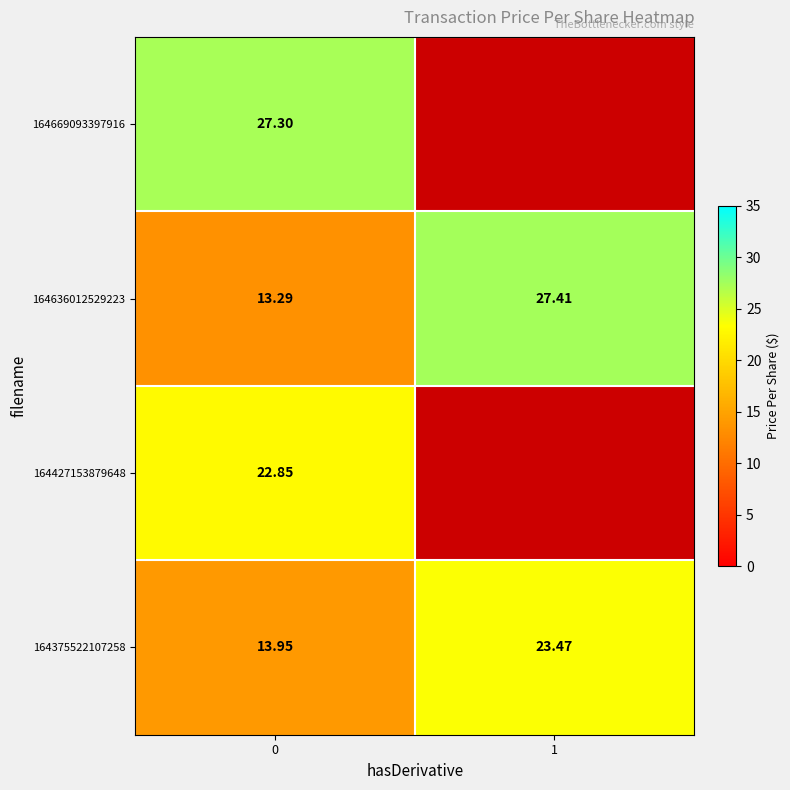

Which series changed the most between 0 and 1?

164636012529223